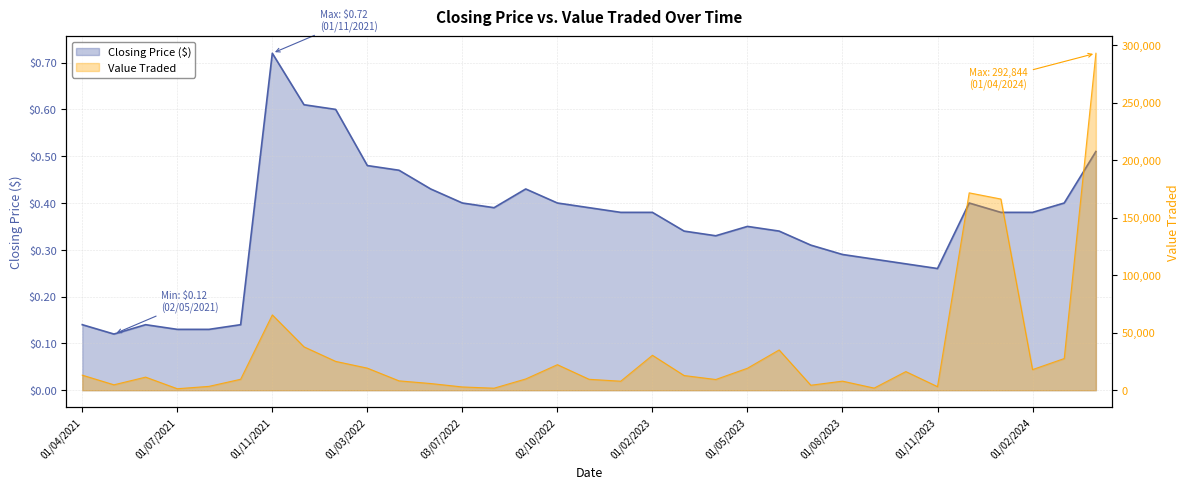

Reading right to left, extract all data points from this chart.

closing: 0.5	0.4	0.4	0.4	0.4	0.3	0.3	0.3	0.3	0.3	0.3	0.3	0.3	0.3	0.4	0.4	0.4	0.4	0.4	0.4	0.4	0.4	0.5	0.5	0.6	0.6	0.7	0.1	0.1	0.1	0.1	0.1	0.1
value_traded: 292844.0	27530.0	17924.0	166157.0	171529.0	3093.0	16188.0	1843.0	7884.0	4328.0	35003.0	19106.0	9310.0	12762.0	30364.0	7832.0	9494.0	22185.0	9780.0	1759.0	2834.0	5810.0	8135.0	19188.0	25052.0	37689.0	65446.0	9524.0	3350.0	1292.0	11377.0	4709.0	13098.0